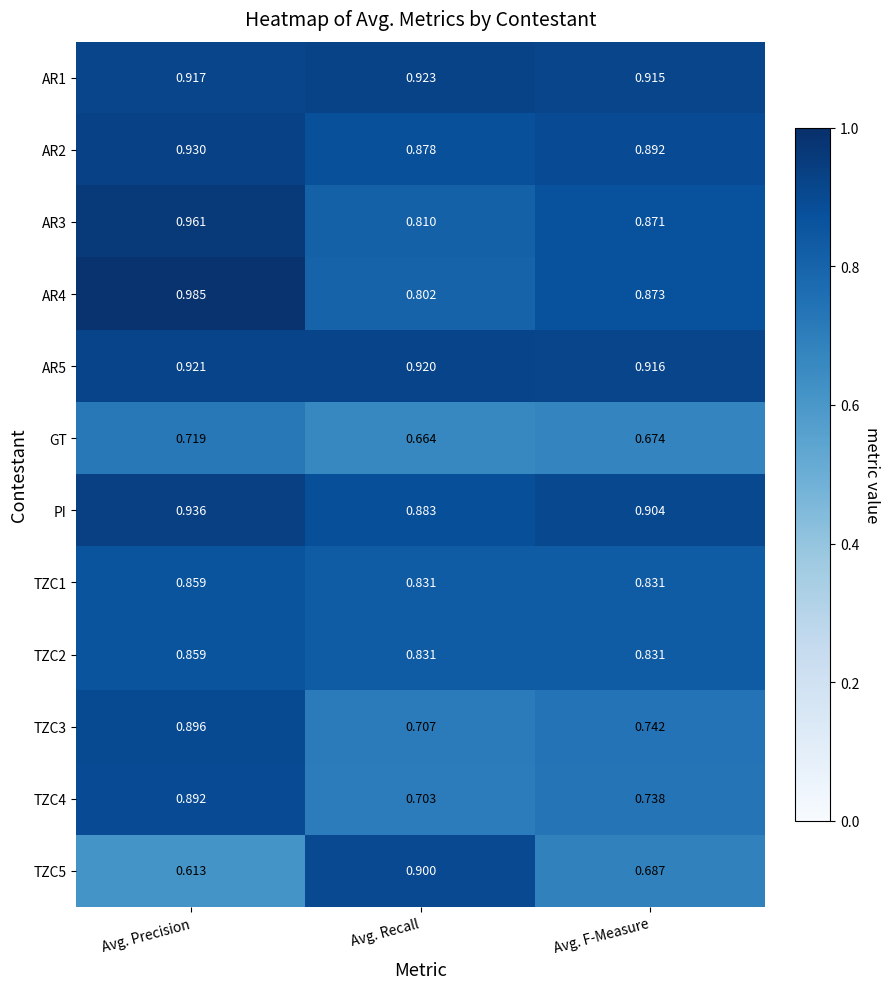

At which category is the sum across all series the highest?

Avg. Precision